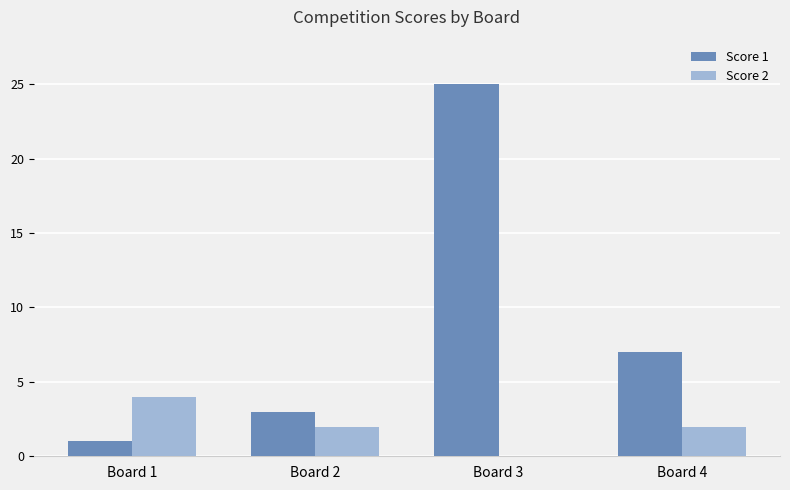

Which category has the highest value in the Score 2 series?

Board 1